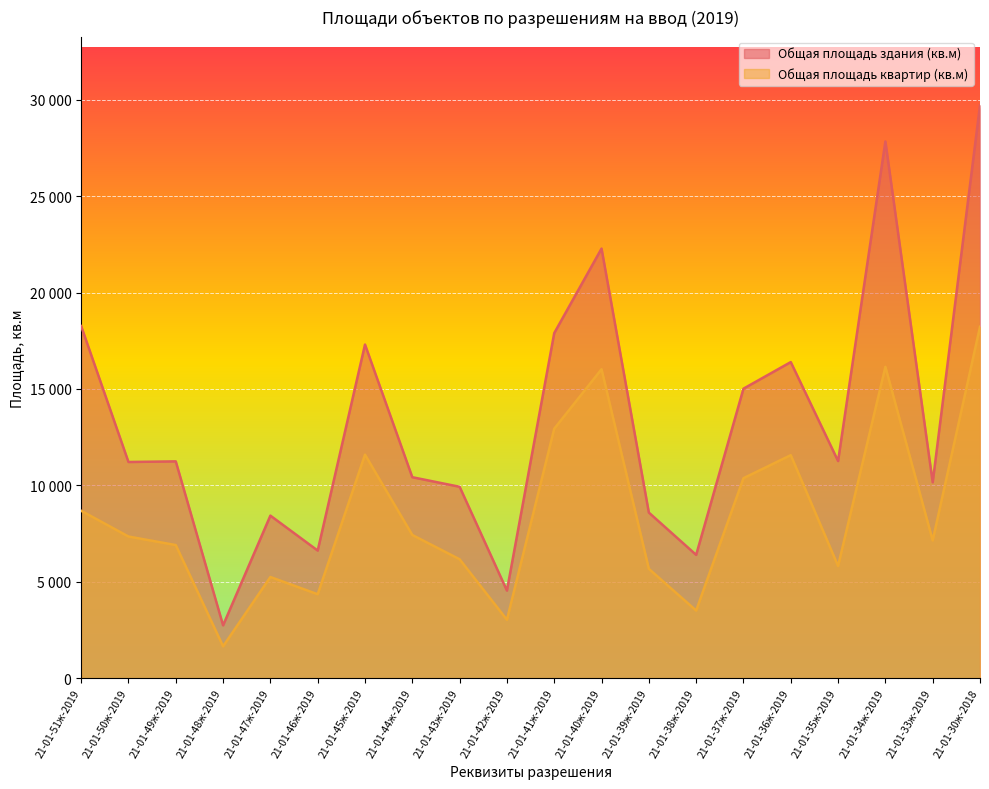

What is the difference between the highest and lowest values at 21-01-33ж-2019?

3016.0